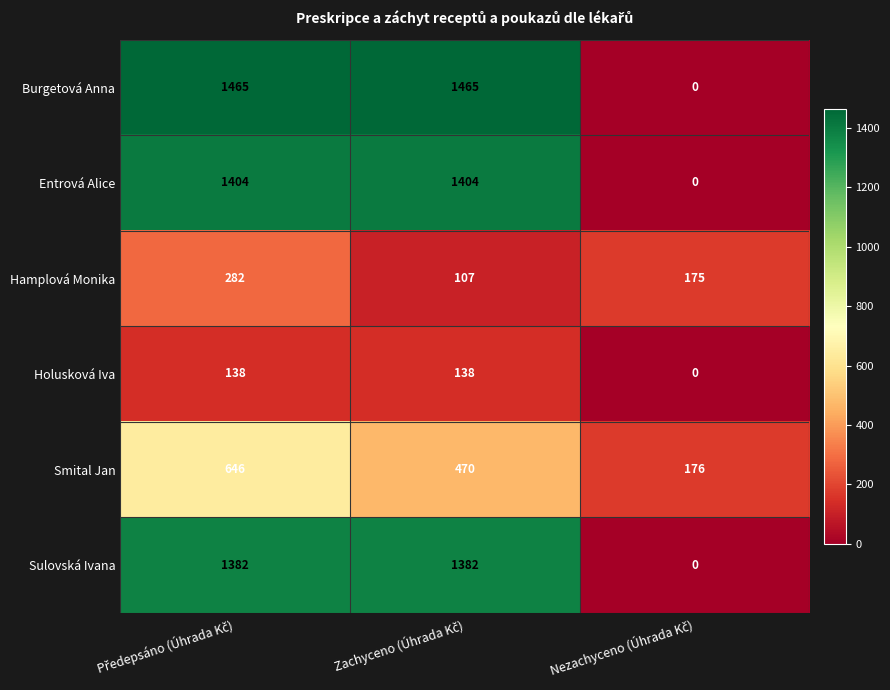

What is the maximum value for Smital Jan?

646